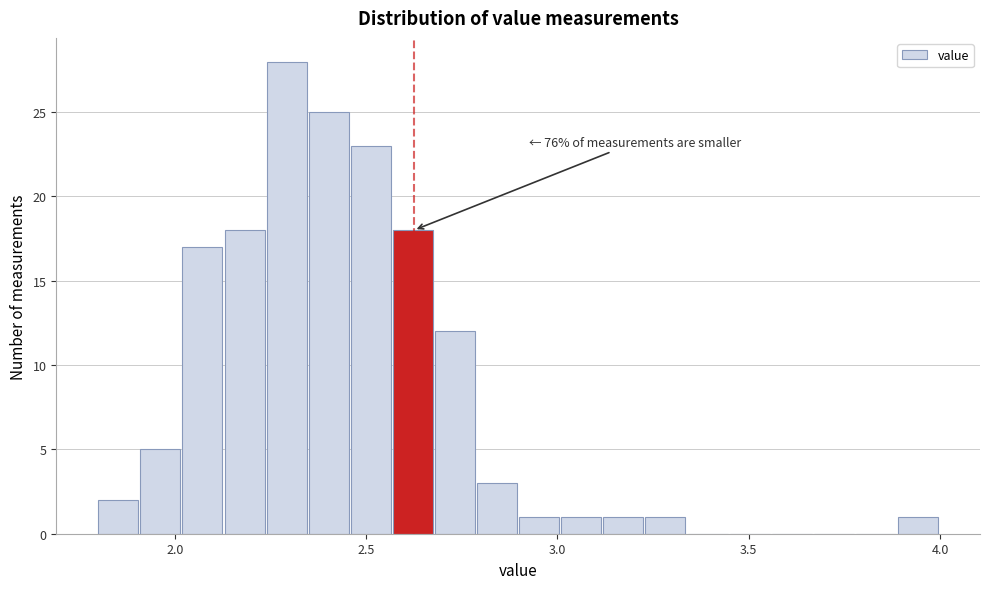

Around what value on the x-axis is the tallest bar? Give the approximate position of its centre, as read against the axis.

2.30